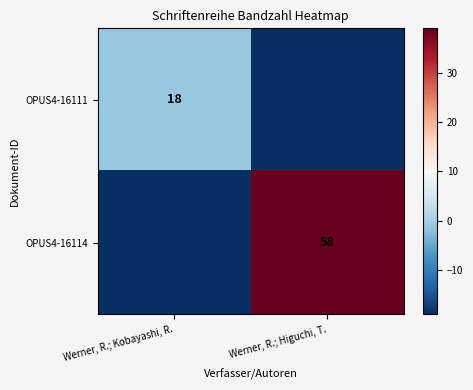

The OPUS4-16111 series shows 18 at Werner, R.; Kobayashi, R.. True or false?

True